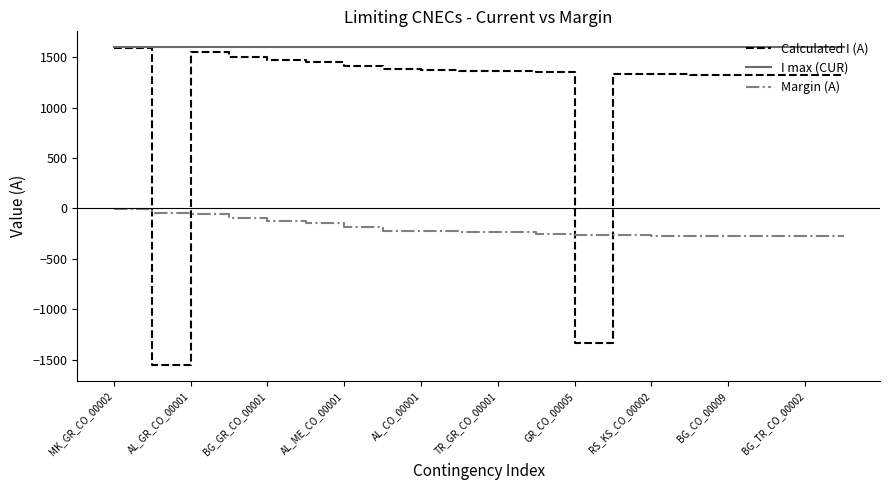

Rank the series by their average value, from highest to lowest.

I max (CUR), Calculated I (A), Margin (A)